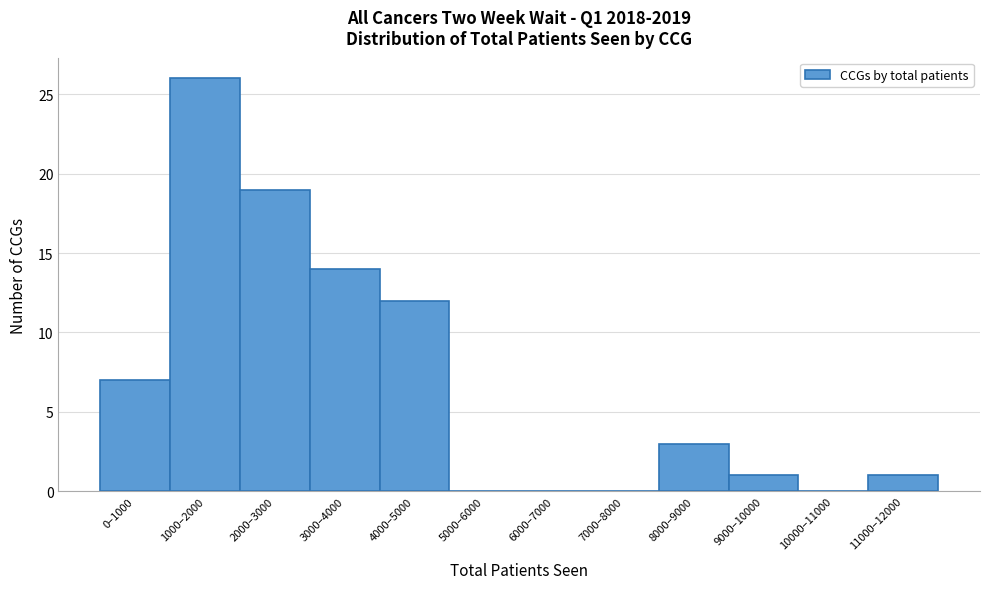

Reading left to right, extract all data points from this chart.

0–1000=7	1000–2000=26	2000–3000=19	3000–4000=14	4000–5000=12	5000–6000=0	6000–7000=0	7000–8000=0	8000–9000=3	9000–10000=1	10000–11000=0	11000–12000=1